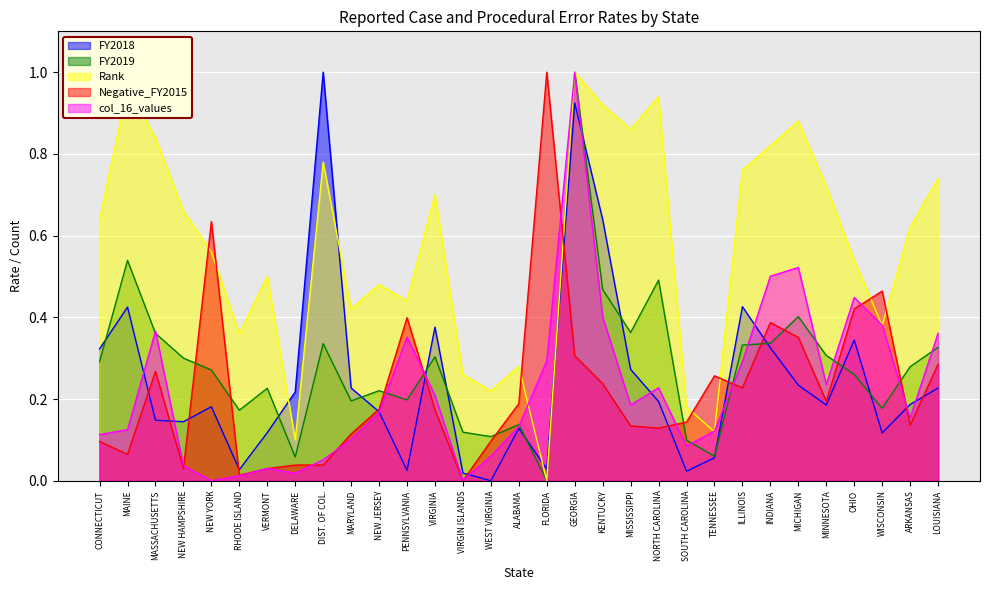

True or false: FY2018 has a value of 0.0 at RHODE ISLAND.

False